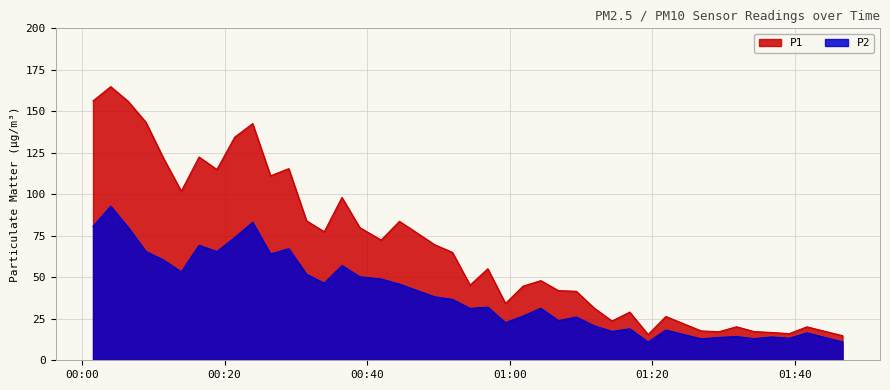

List the labels in order of P2 value, smallest first.

2023-01-04T01:19:26, 2023-01-04T01:46:43, 2023-01-04T01:26:53, 2023-01-04T01:34:18, 2023-01-04T01:39:15, 2023-01-04T01:29:22, 2023-01-04T01:36:47, 2023-01-04T01:31:50, 2023-01-04T01:41:43, 2023-01-04T01:14:22, 2023-01-04T01:21:55, 2023-01-04T01:16:51, 2023-01-04T01:11:53, 2023-01-04T00:59:25, 2023-01-04T01:06:51, 2023-01-04T01:09:21, 2023-01-04T01:01:53, 2023-01-04T00:54:27, 2023-01-04T01:04:22, 2023-01-04T00:56:56, 2023-01-04T00:51:58, 2023-01-04T00:49:30, 2023-01-04T00:44:32, 2023-01-04T00:33:59, 2023-01-04T00:41:58, 2023-01-04T00:38:58, 2023-01-04T00:31:30, 2023-01-04T00:13:55, 2023-01-04T00:36:28, 2023-01-04T00:11:25, 2023-01-04T00:26:27, 2023-01-04T00:18:55, 2023-01-04T00:08:57, 2023-01-04T00:29:00, 2023-01-04T00:16:25, 2023-01-04T00:21:25, 2023-01-04T00:06:29, 2023-01-04T00:01:32, 2023-01-04T00:23:56, 2023-01-04T00:04:01